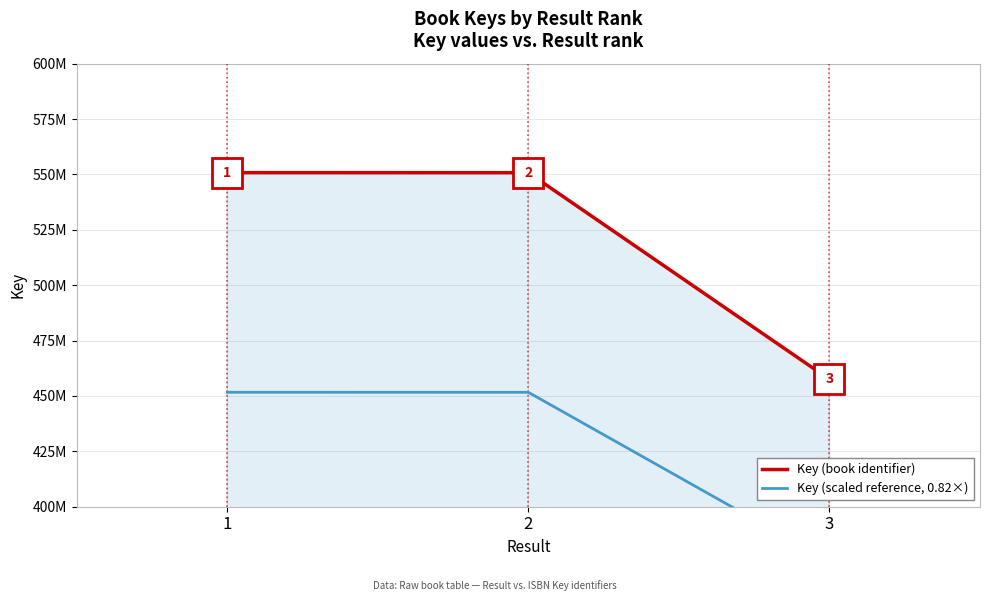

What is the difference between the maximum and minimum values in the Key (scaled reference, 0.82×) series?

76529062.5